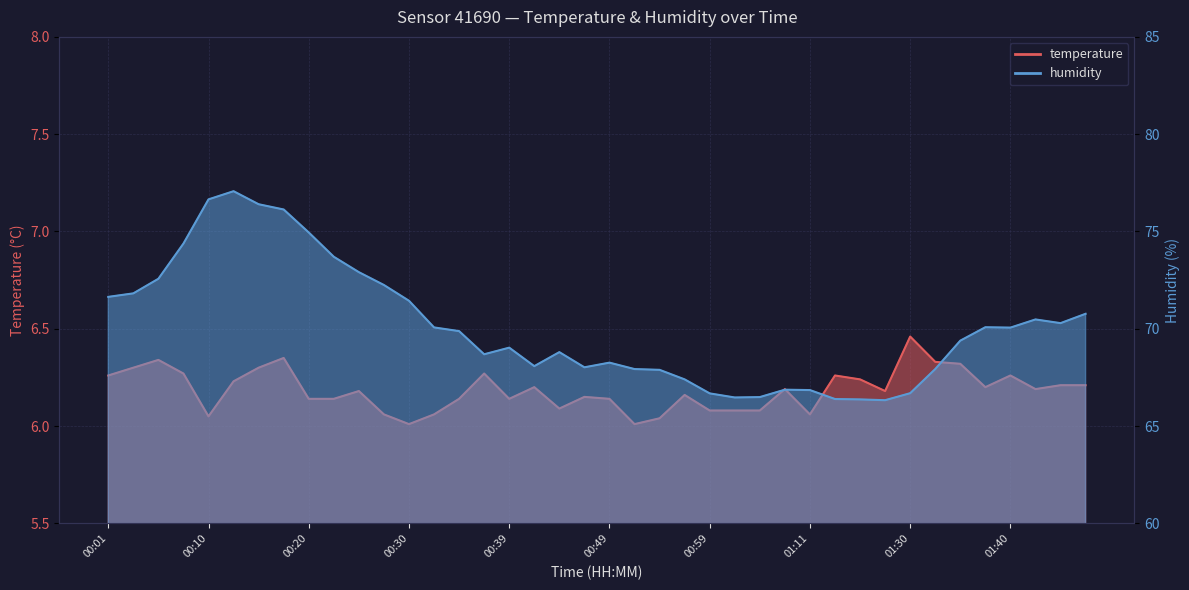

What is the approximate value of humidity at 00:49?

68.3